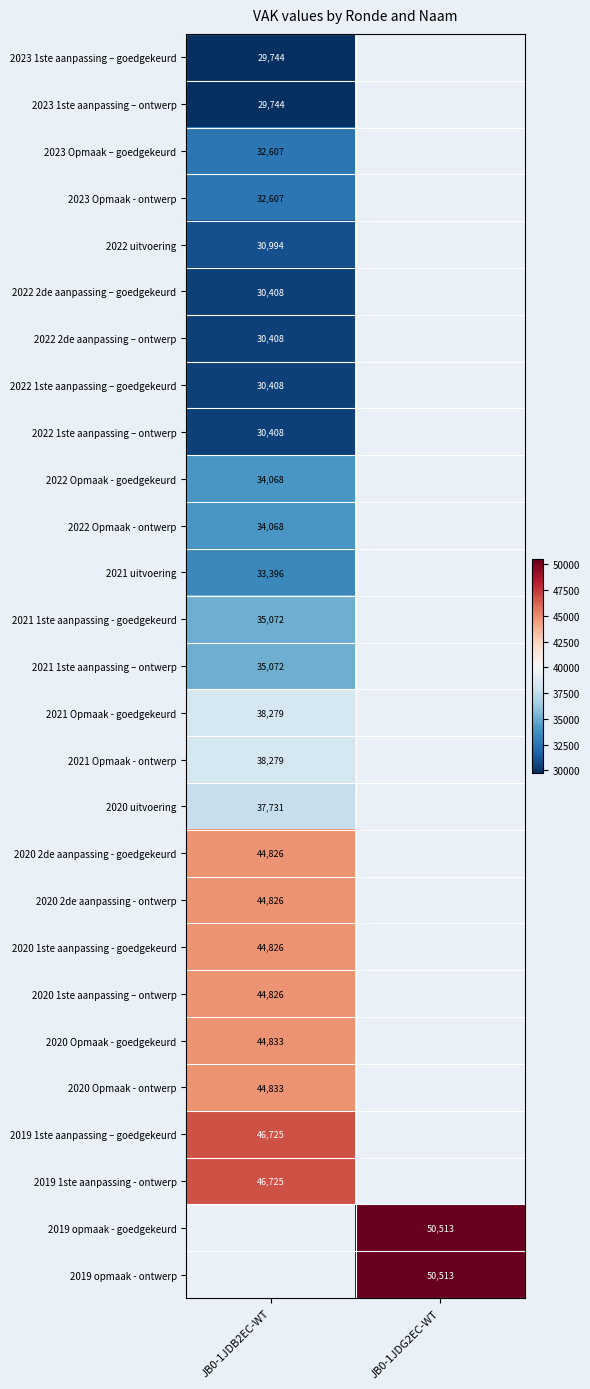

True or false: 2021 Opmaak - ontwerp has a value of 38279 at JB0-1JDB2EC-WT.

True